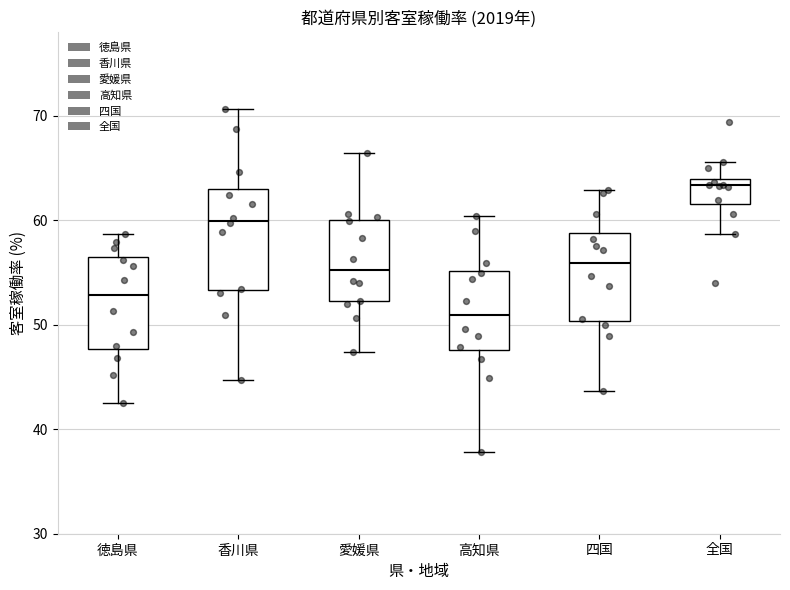

Which box has the lowest median line?

高知県